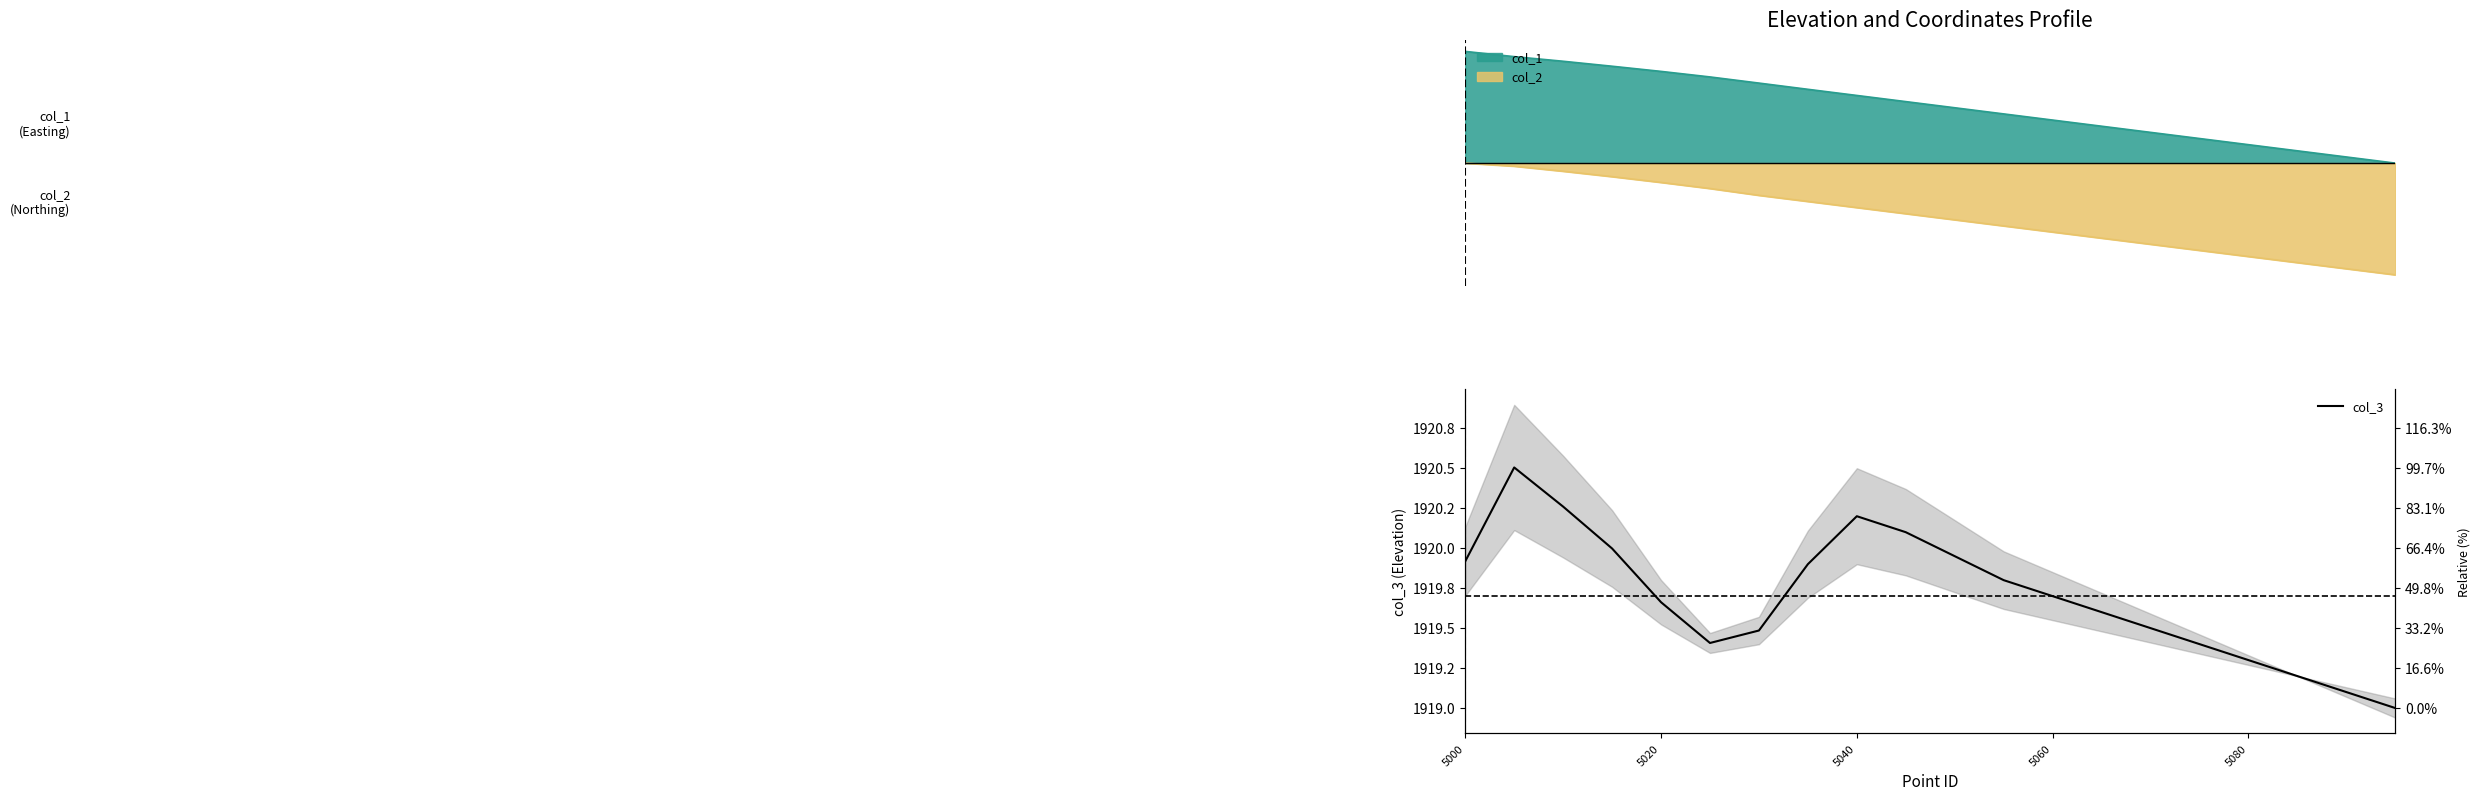

True or false: the data has more than 2 interior local peaks.

False